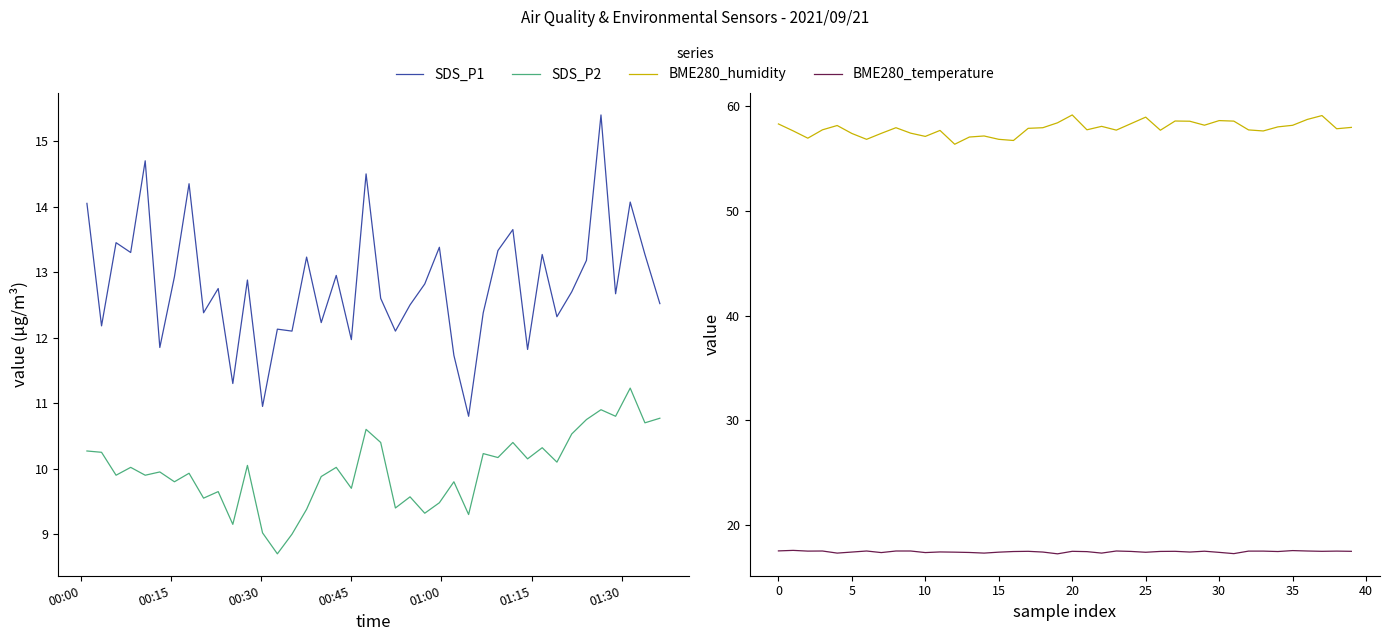

Between 00:15 and 01:00, which series saw the biggest shift?

SDS_P1